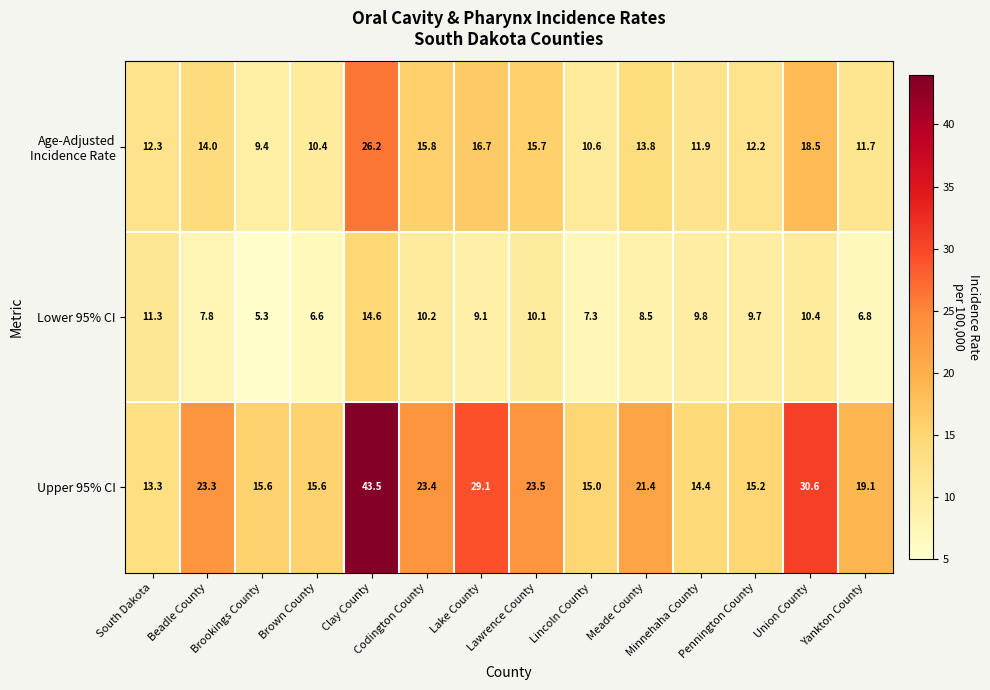

Which series has the largest range (max minus min)?

Upper 95% CI